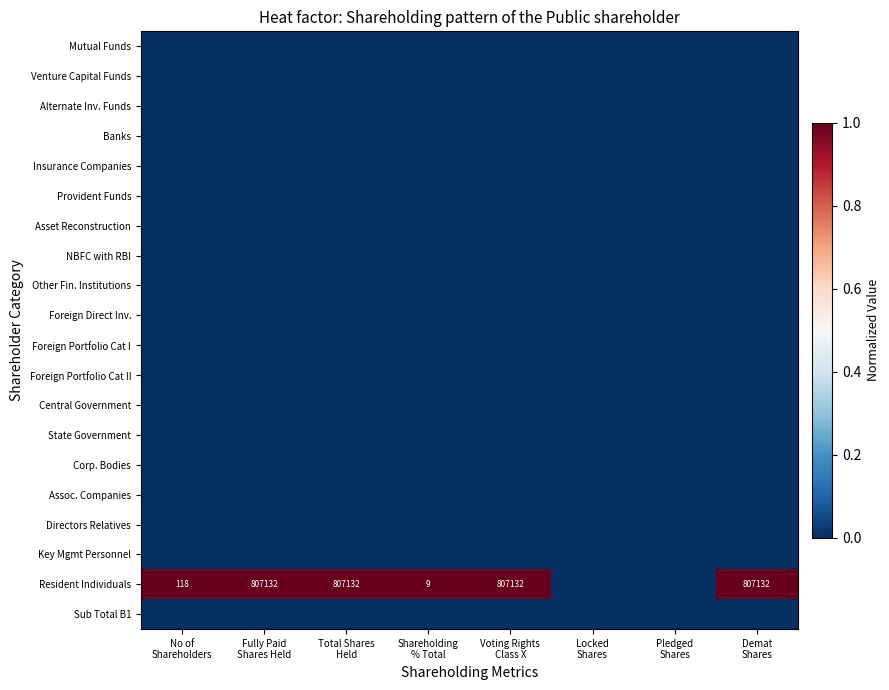

At how many categories does at least one series exceed 0?

6